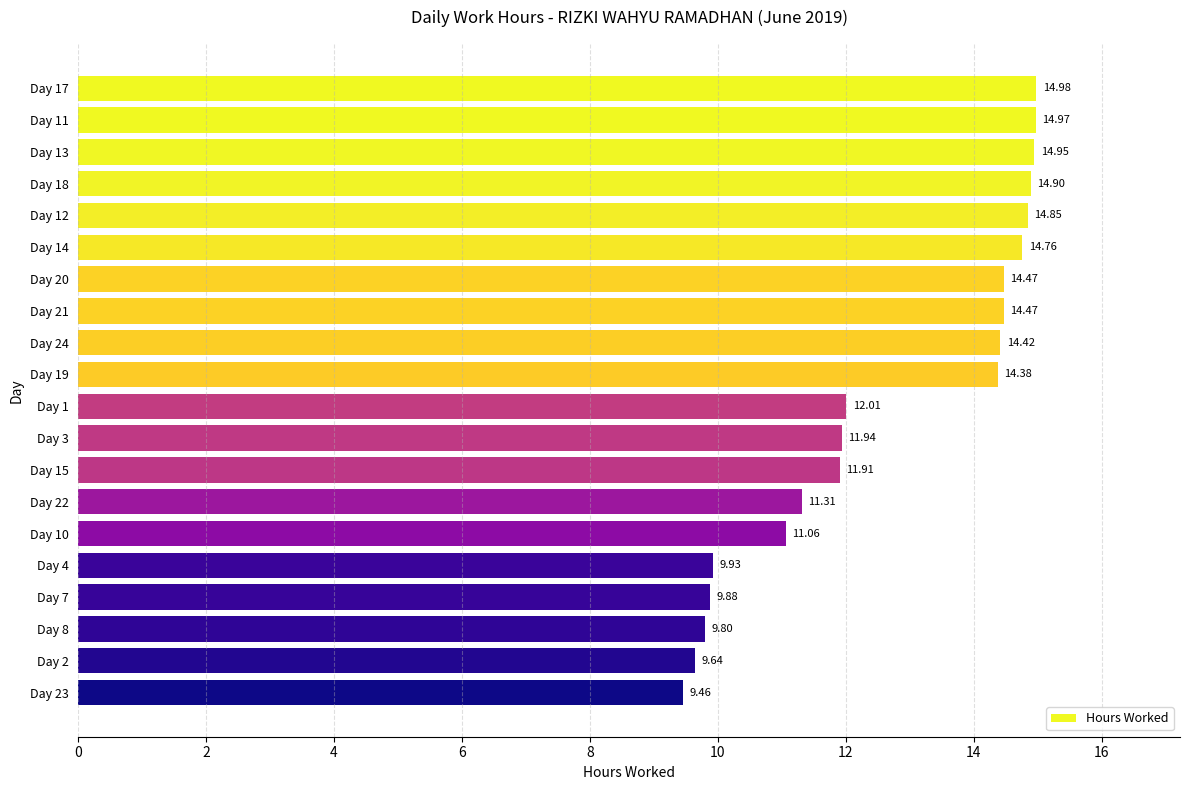

What is the difference between the values at Day 1 and Day 22?

0.7